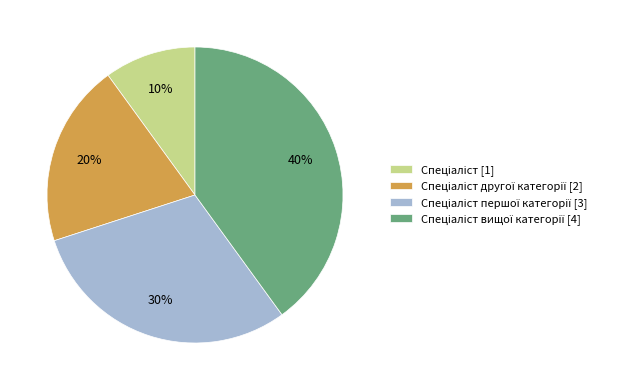

Is there any slice that represents more than half of the pie?

No